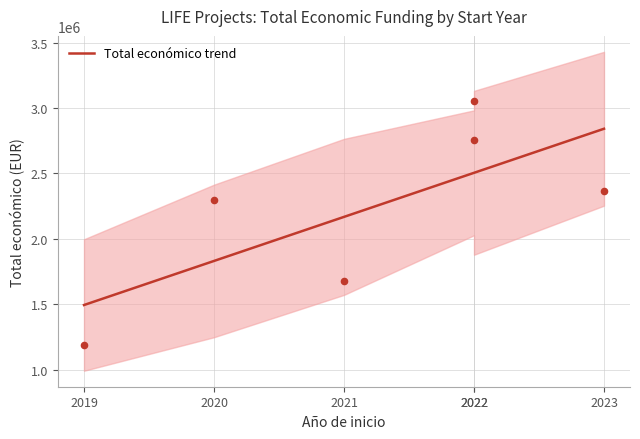

What is the ratio of the value at 2022 to the value at 2022?

1.0